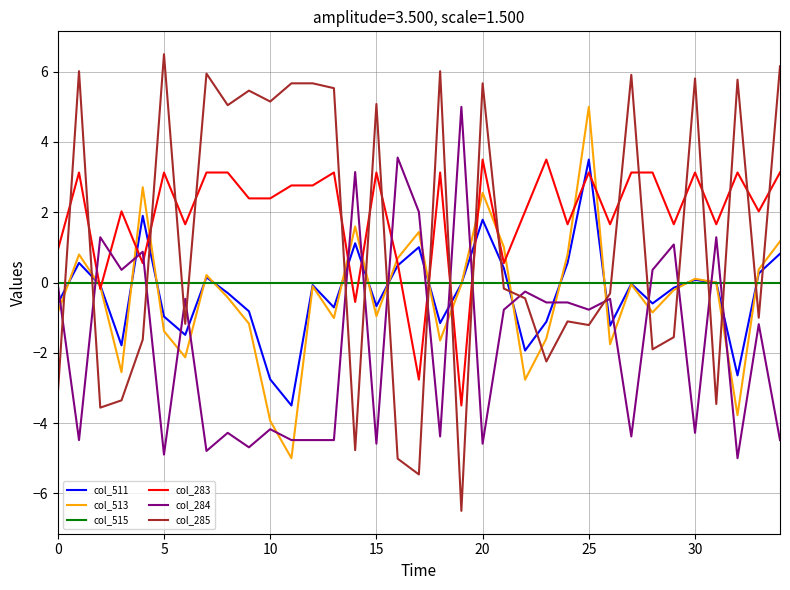

What is the highest value of the col_513 series?

5.0